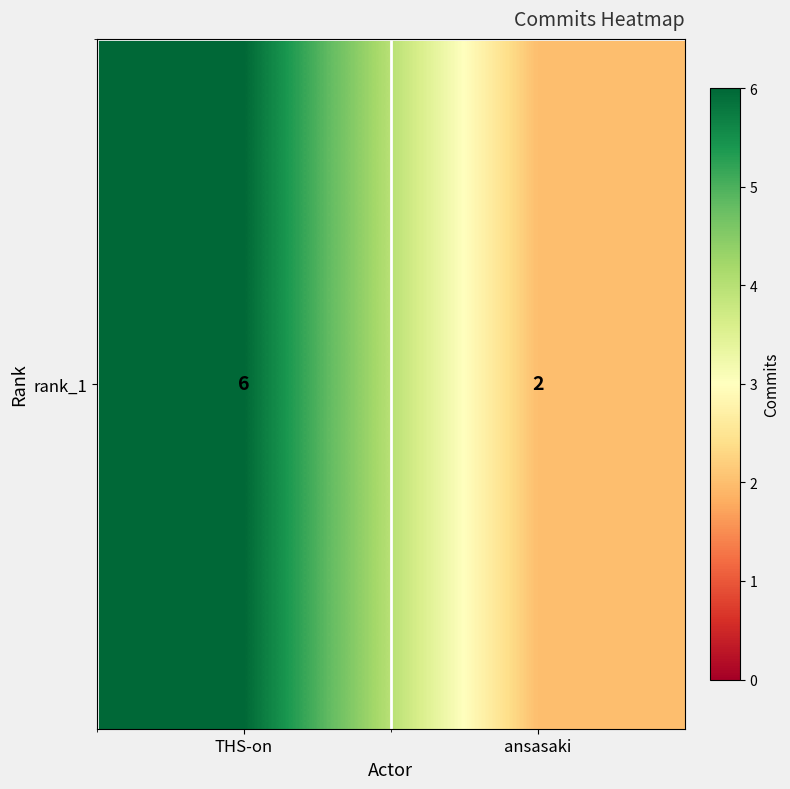

What is the smallest value displayed?

2